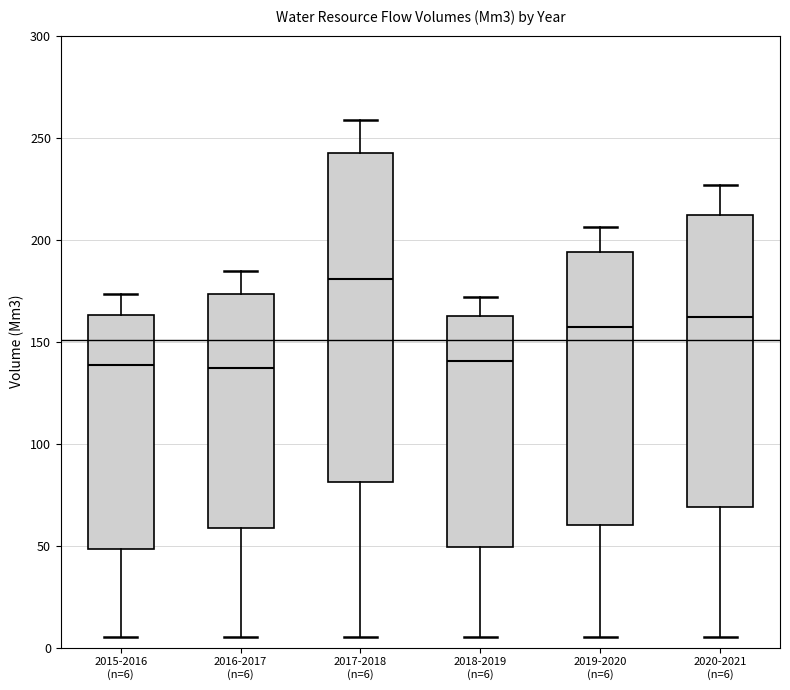

Where is the upper edge of the box for 2015-2016 (n=6) on the y-axis? The values are not printed on the chart, so give them approximately, as read against the axis.

165